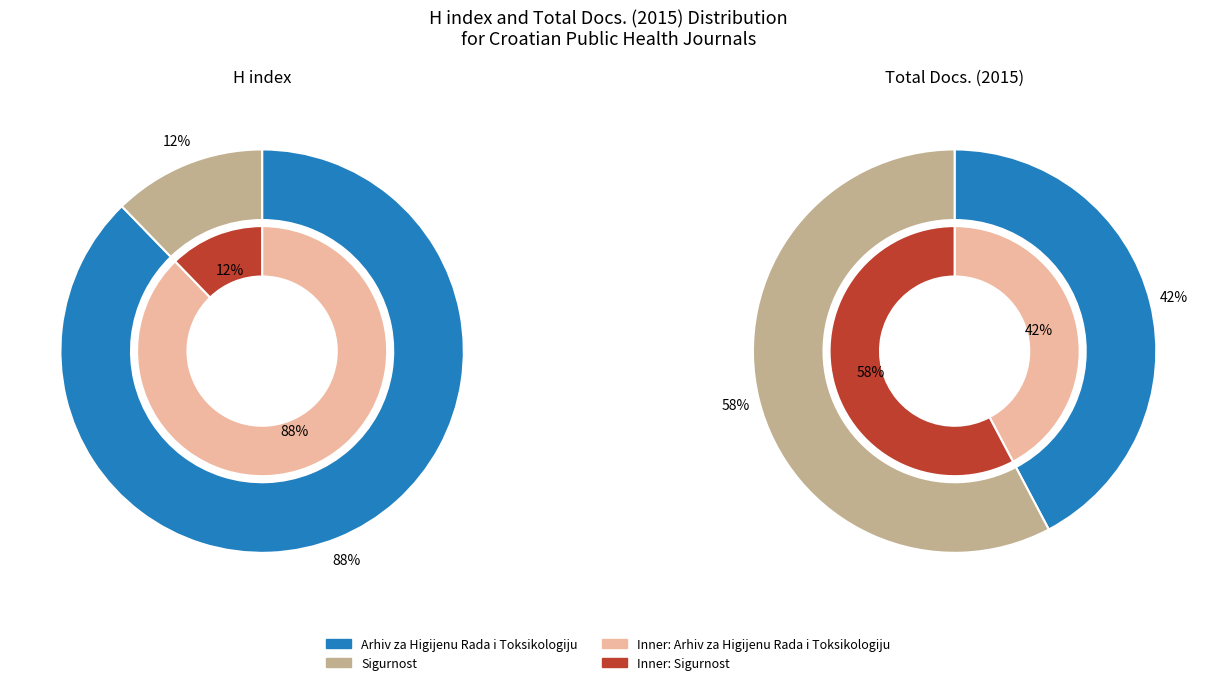

To the nearest percent, what percentage of the pie is Arhiv za Higijenu Rada i Toksikologiju?

42%